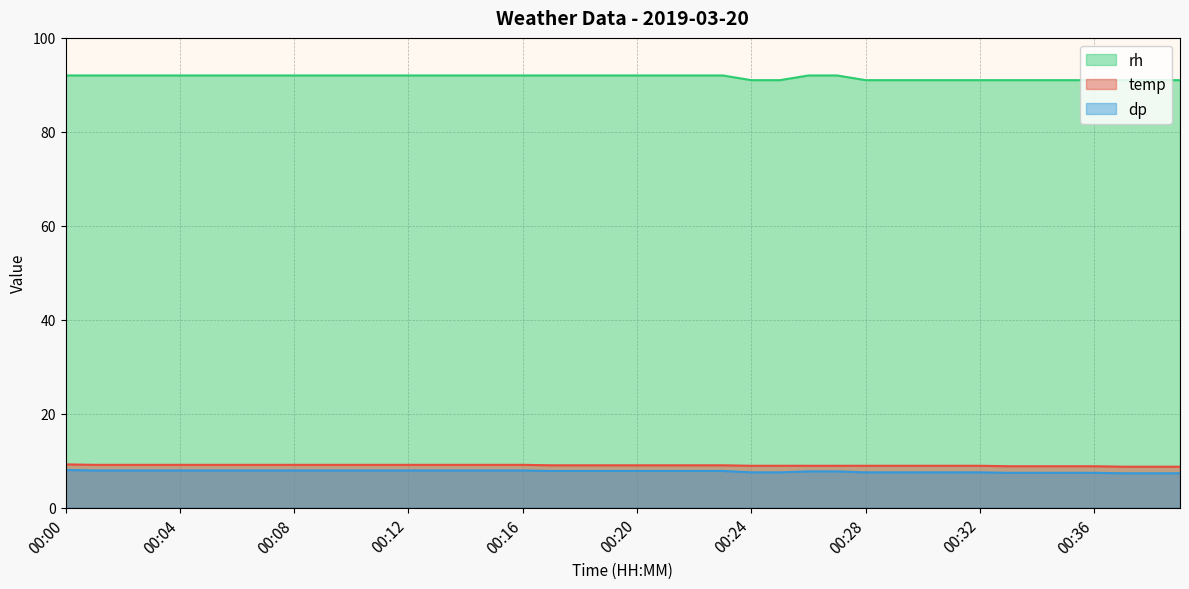

True or false: rh and dp cross at least once.

False